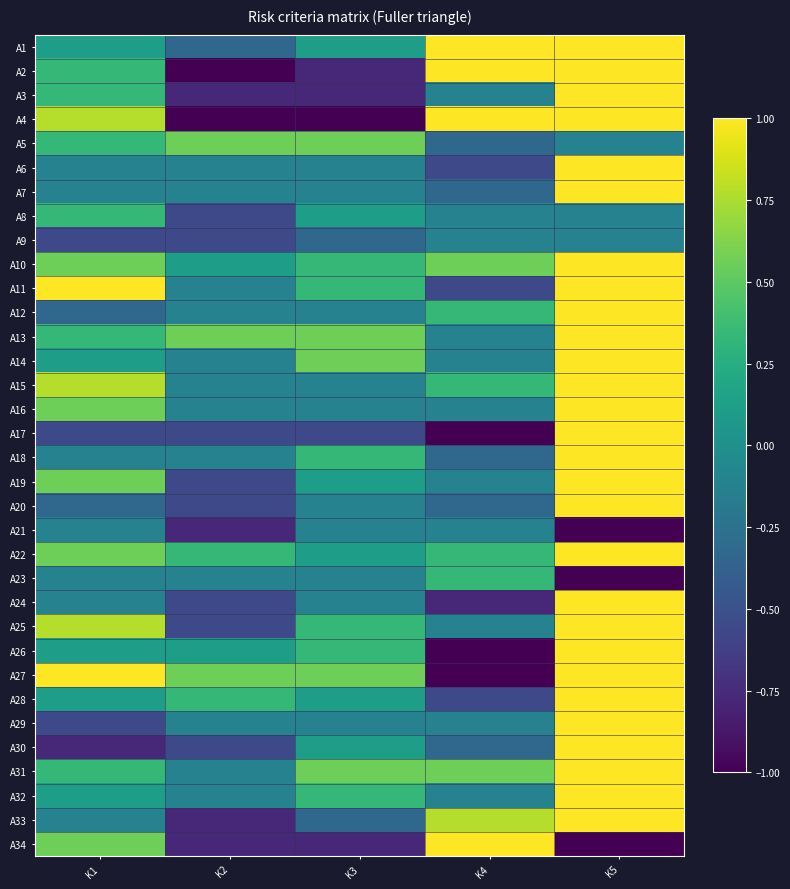

What is the total value across all series at K1?

5.8